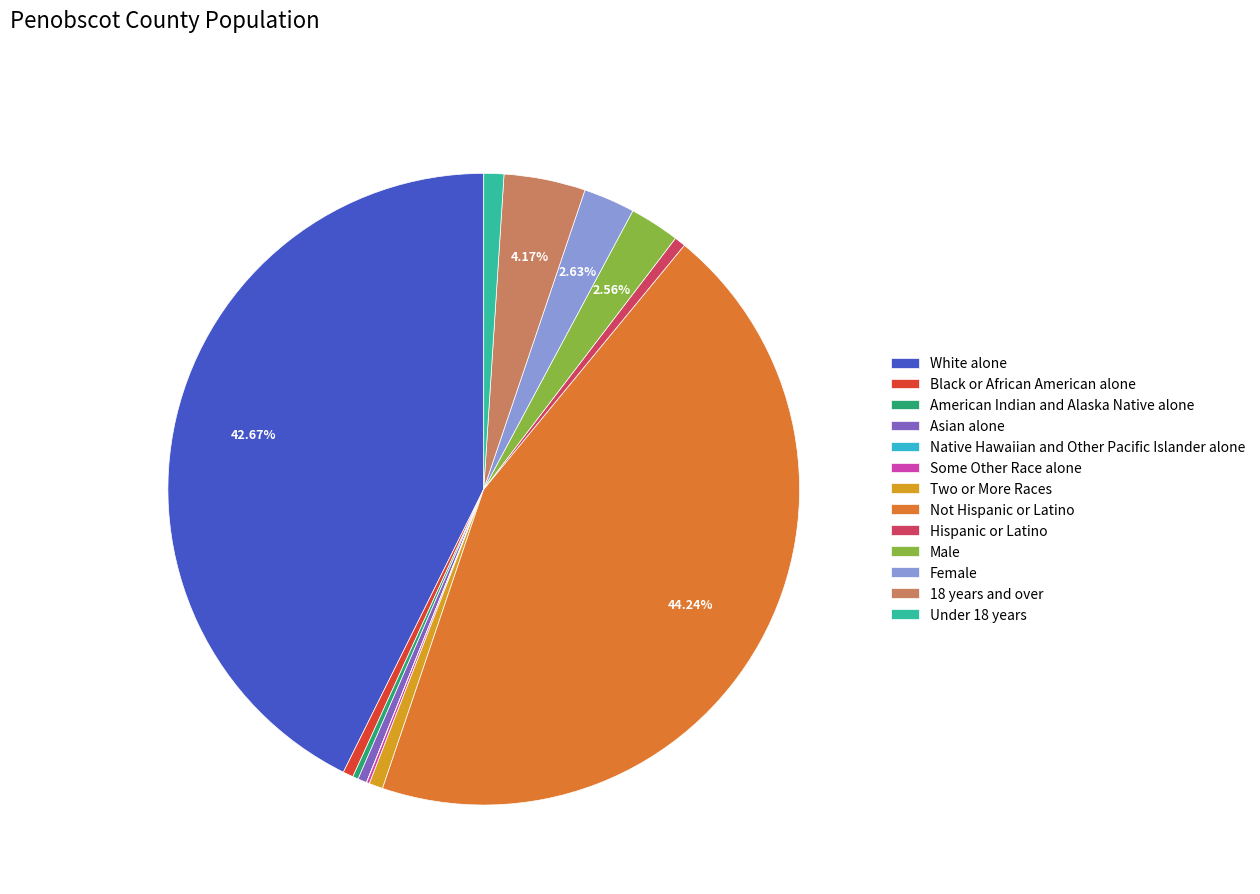

Which category has the biggest portion of the pie?

Not Hispanic or Latino